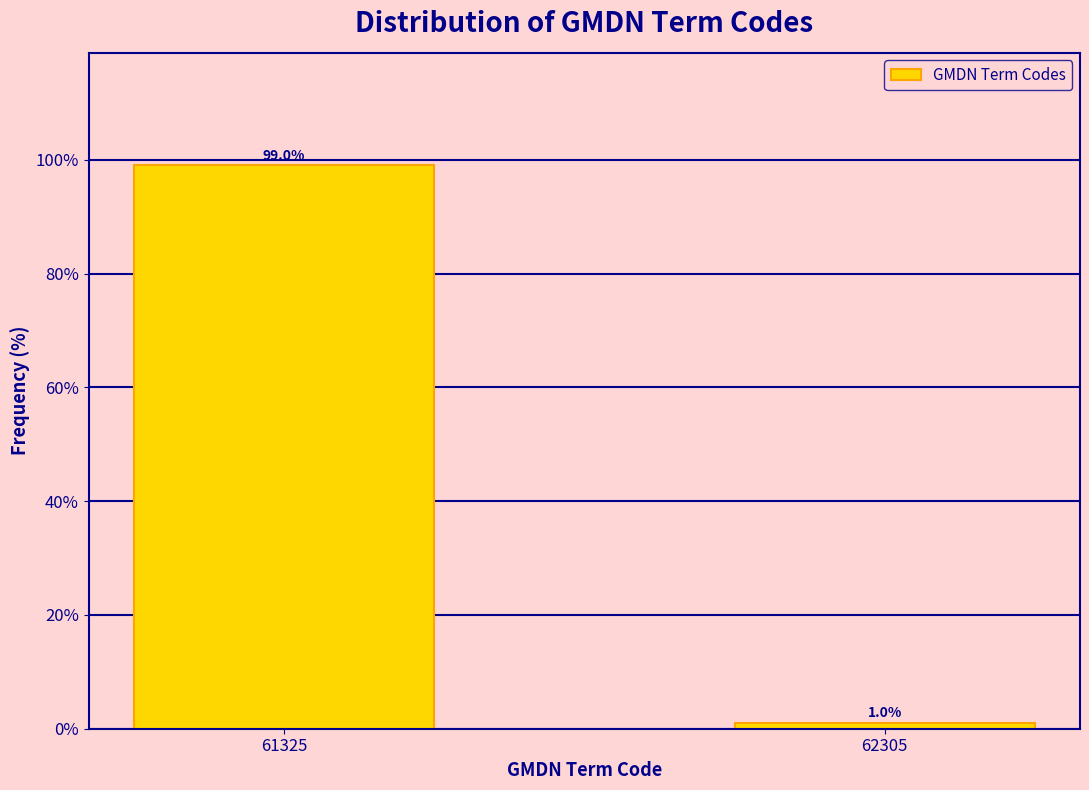

Reading right to left, what are all the values shown in this chart?

62305=1	61325=99